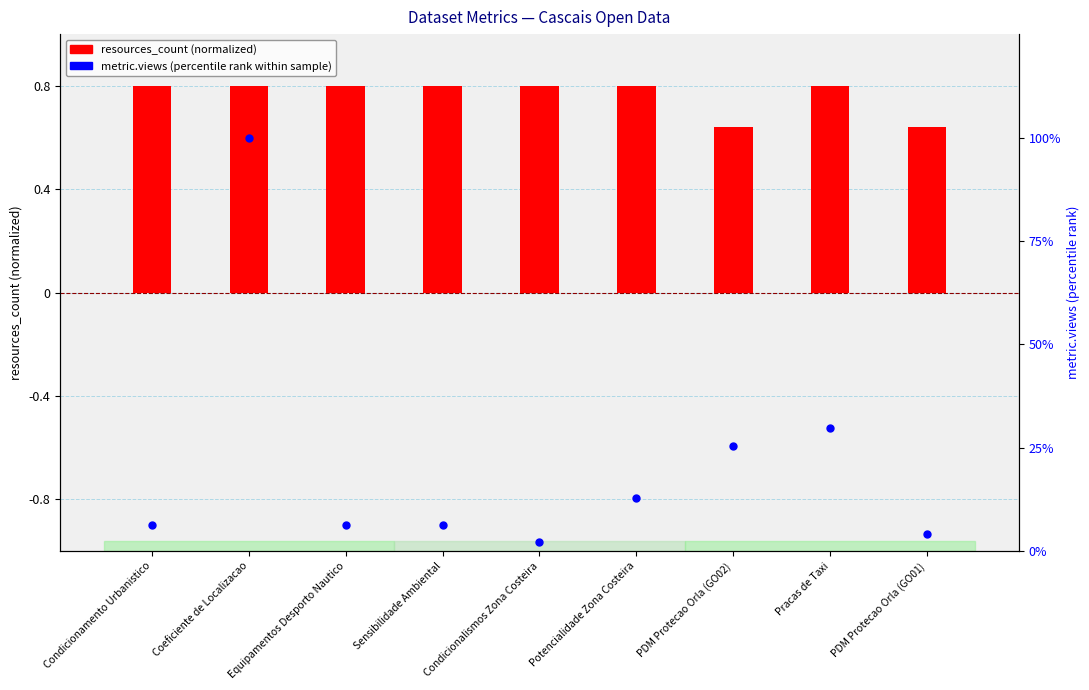

Which series contains the lowest Y value?

resources_count (norm)